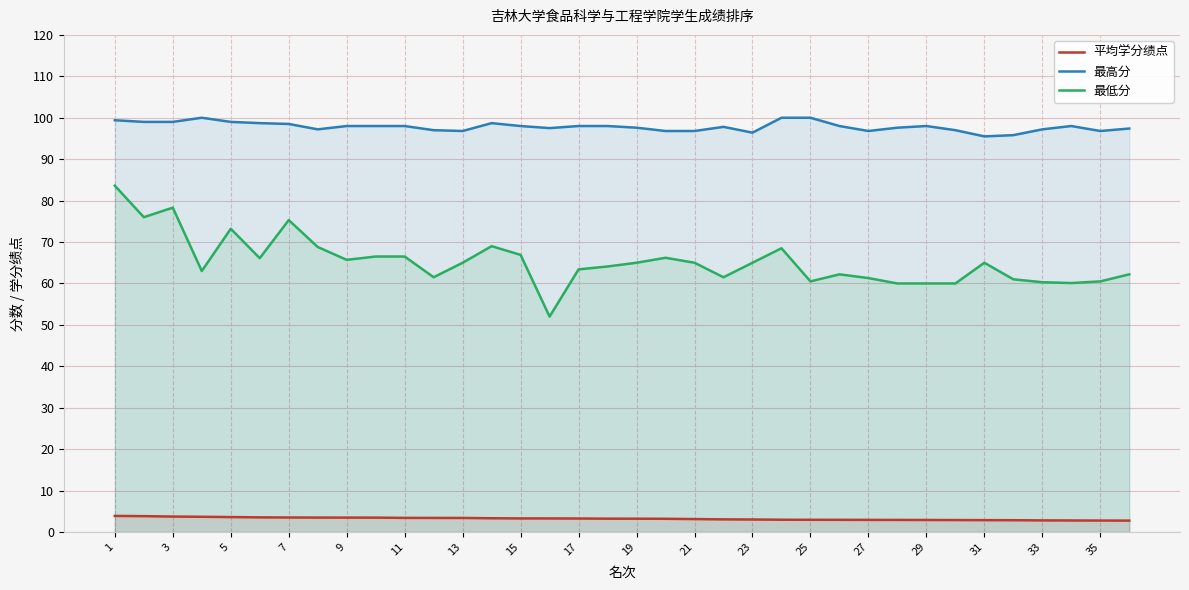

What is the total value across all series at 17?

164.7